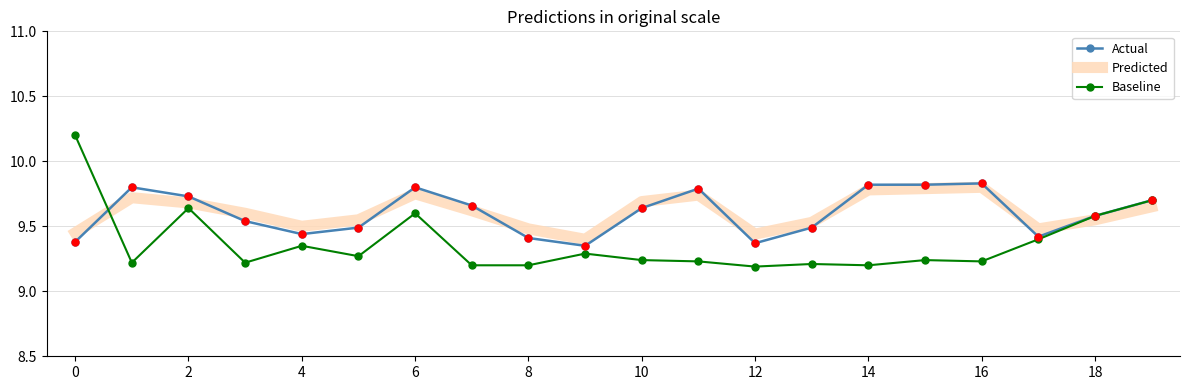

What are all the series names shown in the legend?

Actual, Predicted, Baseline